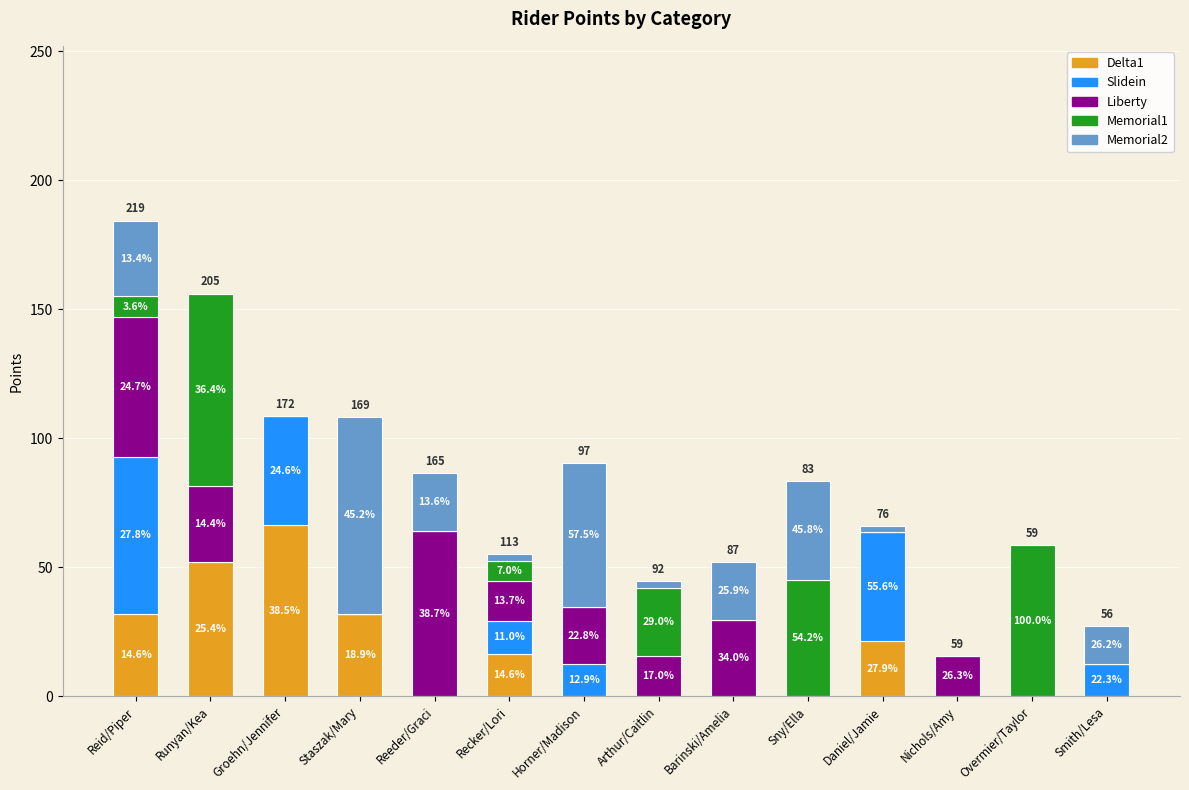

What is the label of the 12th bar from the right?

Groehn/Jennifer